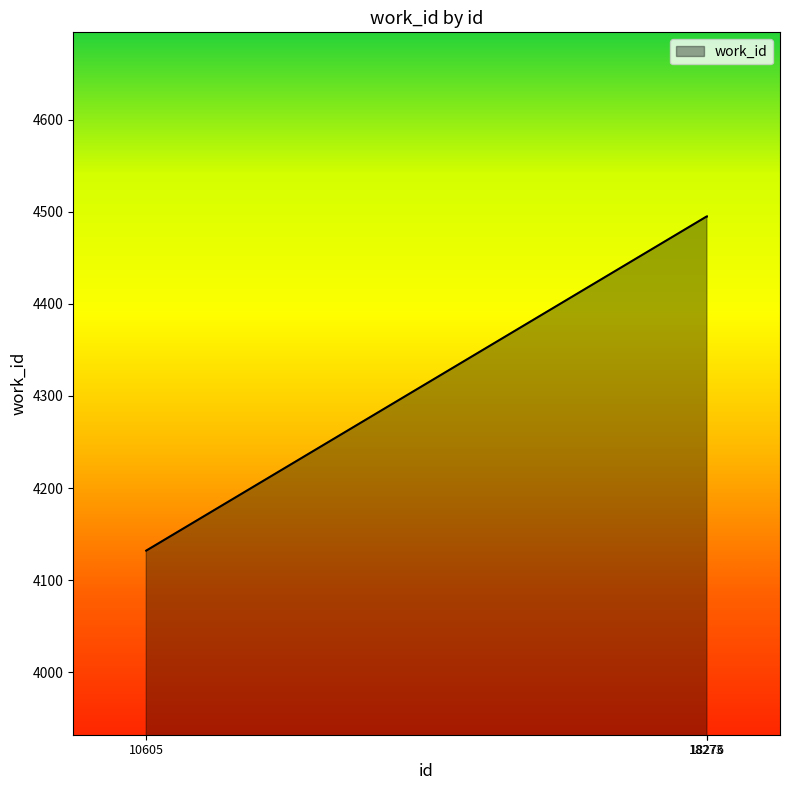

Approximately how many times larger is the value at 18276 compared to 10605?

1.1